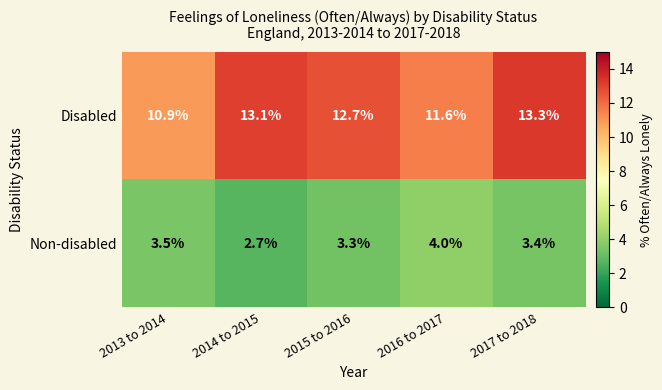

At which label is Non-disabled closest to 3?

2014 to 2015